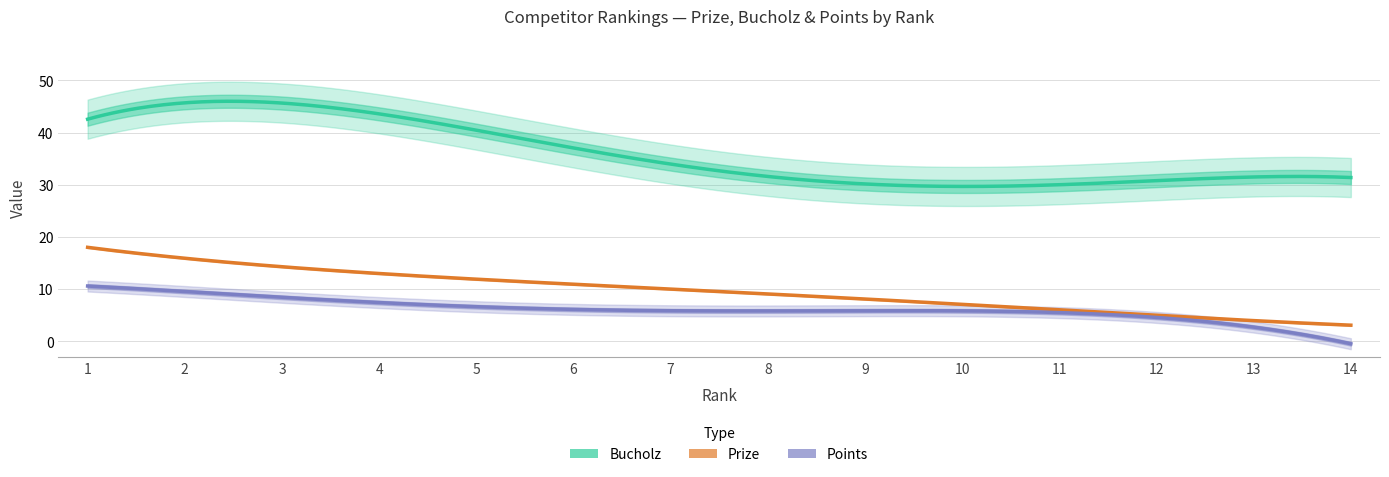

Which series has the largest total across all categories?

Bucholz